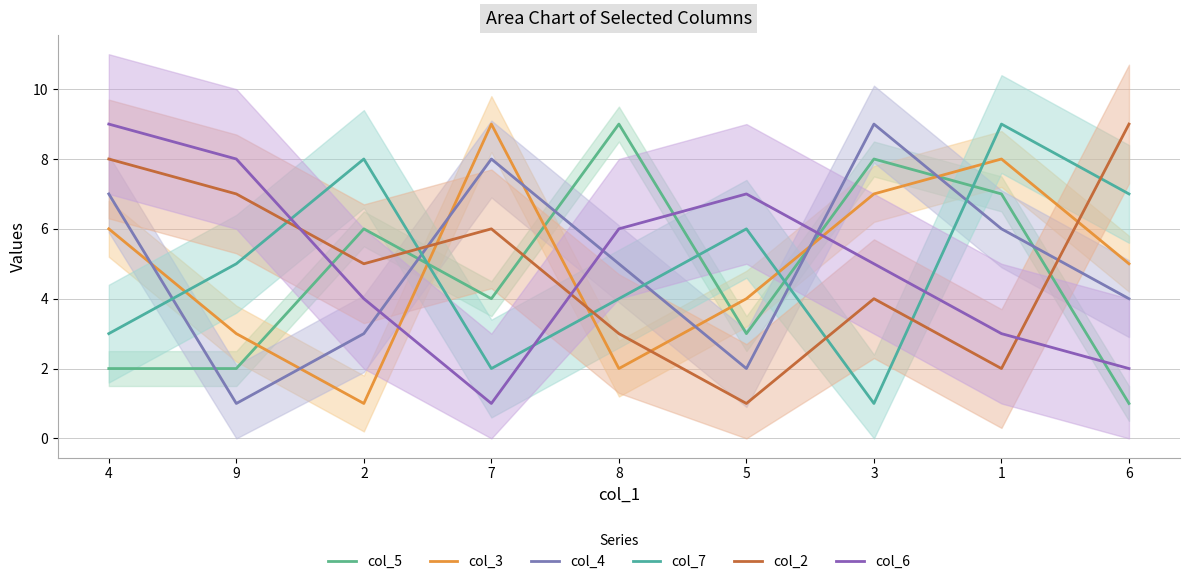

True or false: col_3 has more than 2 points higher than both neighbors.

False